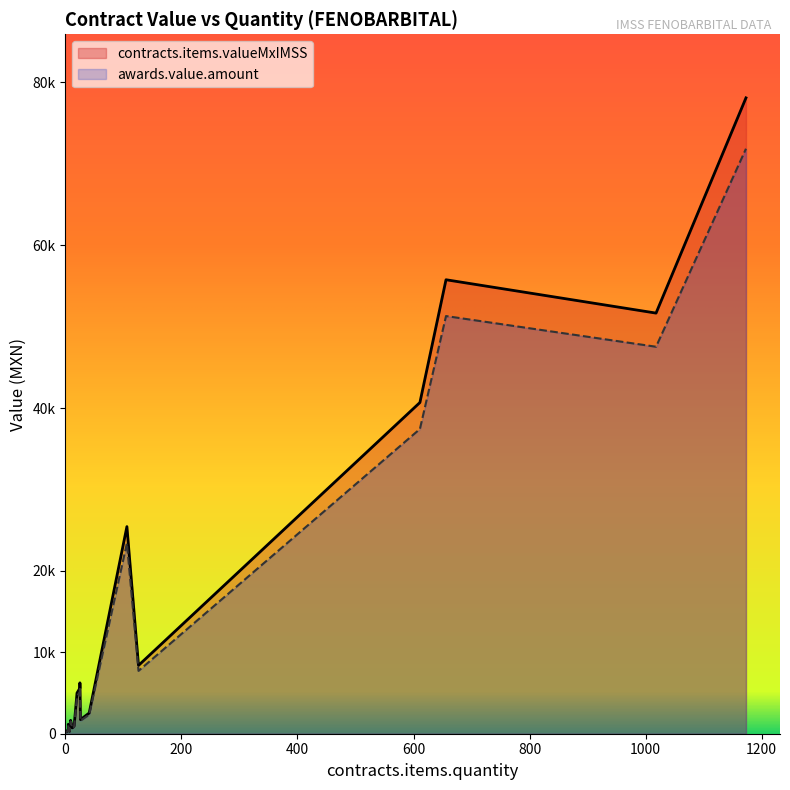

Which series has the widest spread of values?

contracts.items.valueMxIMSS